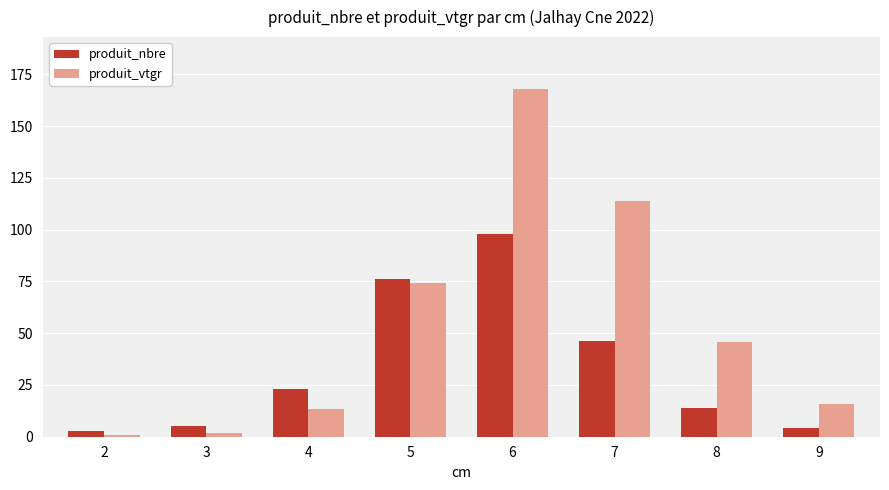

Reading right to left, list all the values displayed in this chart.

produit_nbre: 9=4.0	8=14.0	7=46.0	6=98.0	5=76.0	4=23.0	3=5.0	2=3.0
produit_vtgr: 9=15.8	8=45.6	7=114.0	6=167.8	5=74.3	4=13.6	3=1.8	2=0.7